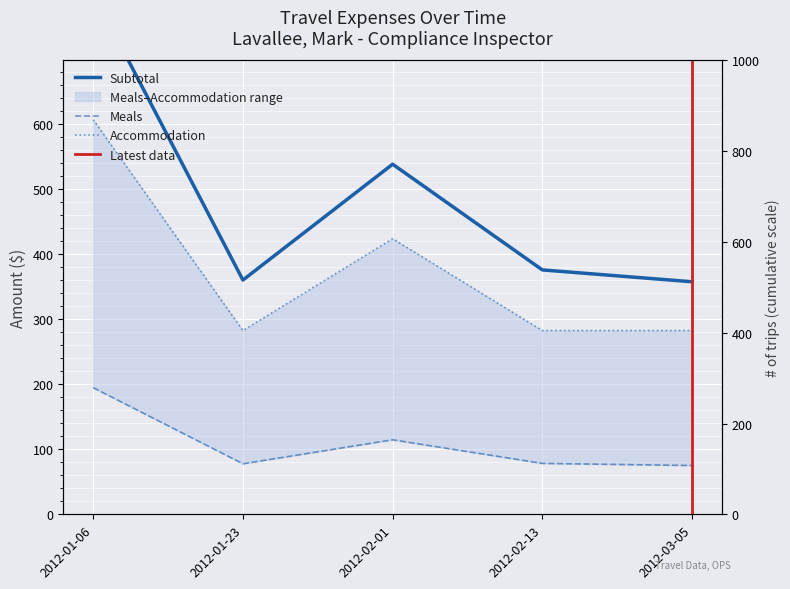

What is the minimum value shown in the chart?

75.0